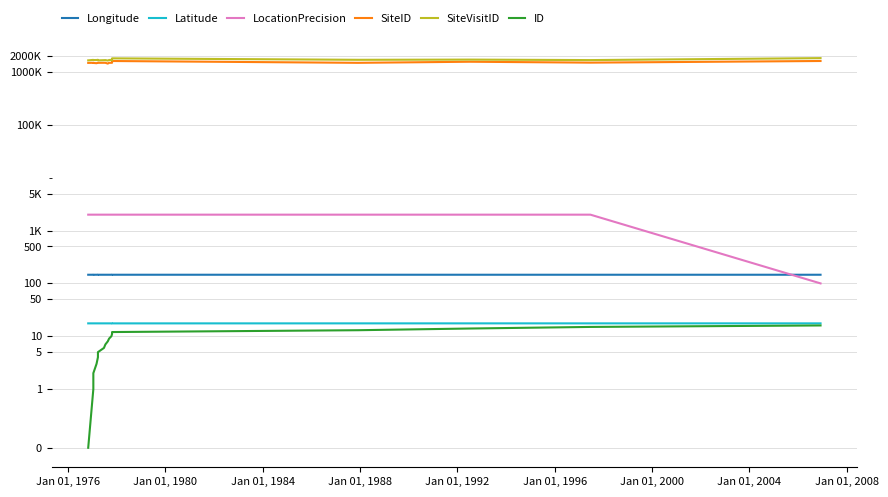

What is the difference between the maximum and minimum values in the SiteVisitID series?

184229.0